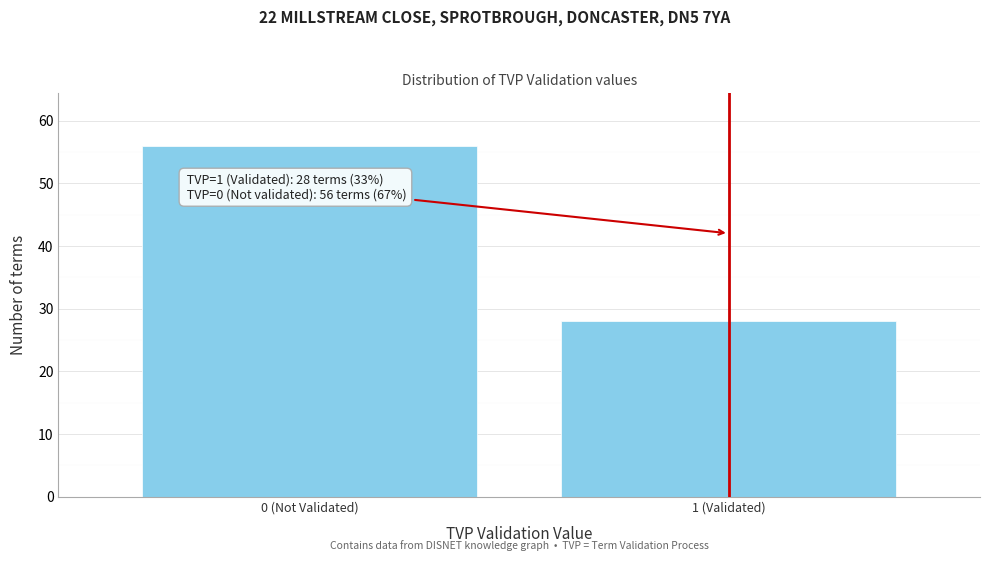

Reading left to right, extract all data points from this chart.

0 (Not Validated)=56	1 (Validated)=28